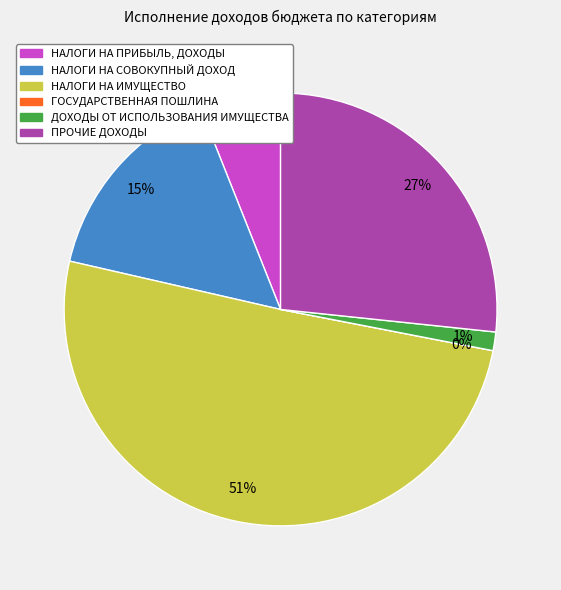

True or false: НАЛОГИ НА СОВОКУПНЫЙ ДОХОД accounts for 15% of the total.

True